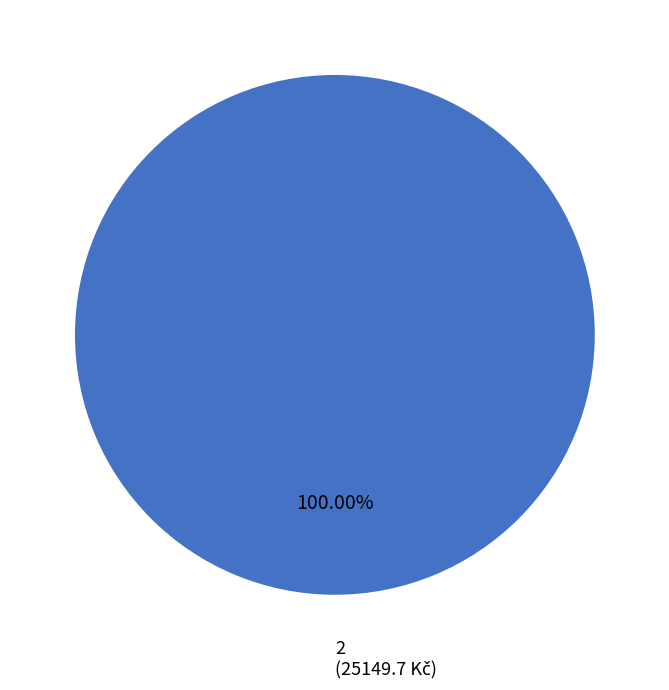

Is there any slice that represents more than half of the pie?

Yes